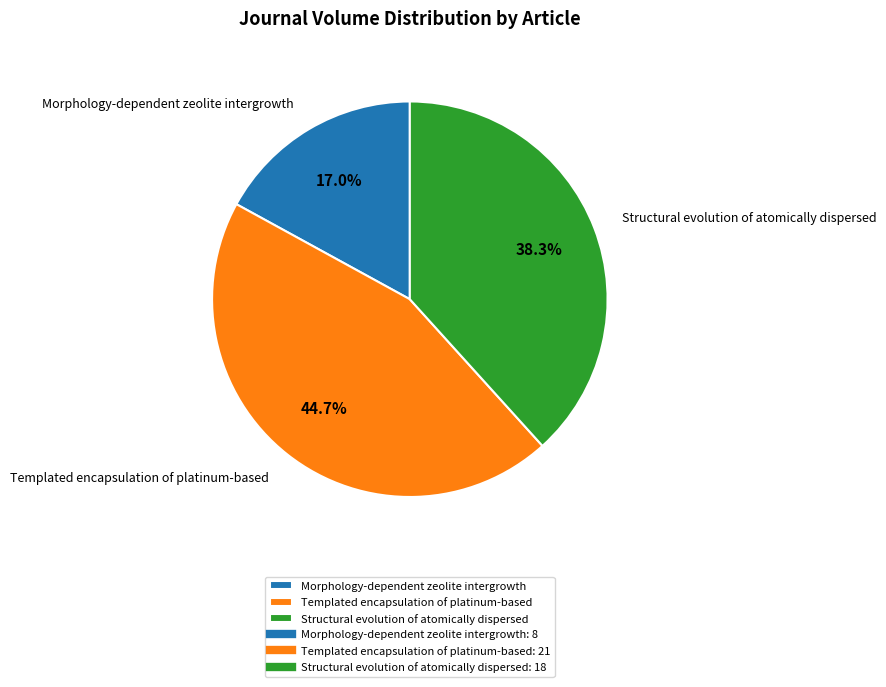

Which category has the smallest portion of the pie?

Morphology-dependent zeolite intergrowth